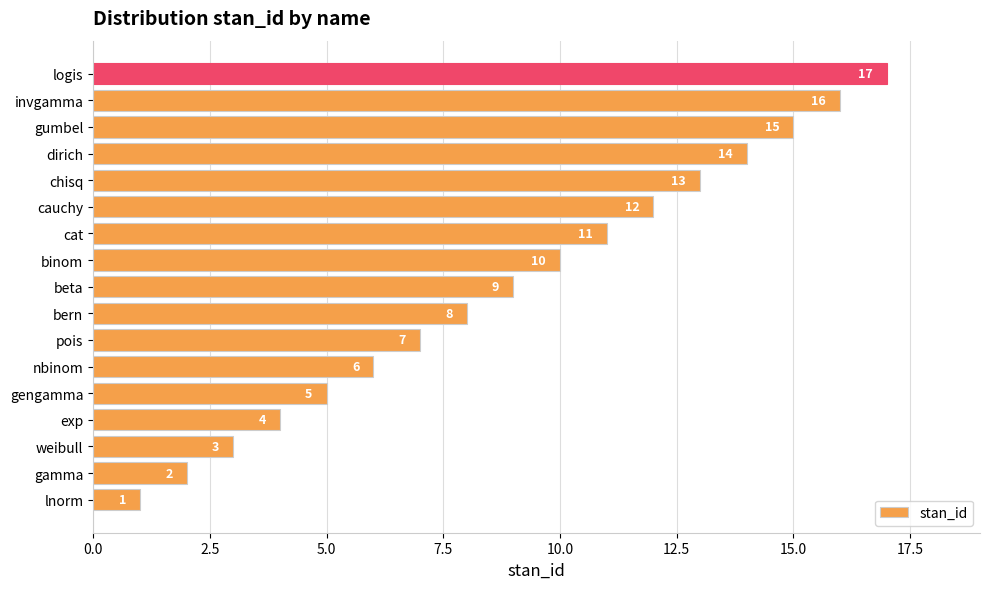

Are the bars grouped side by side (vs. stacked)?

No